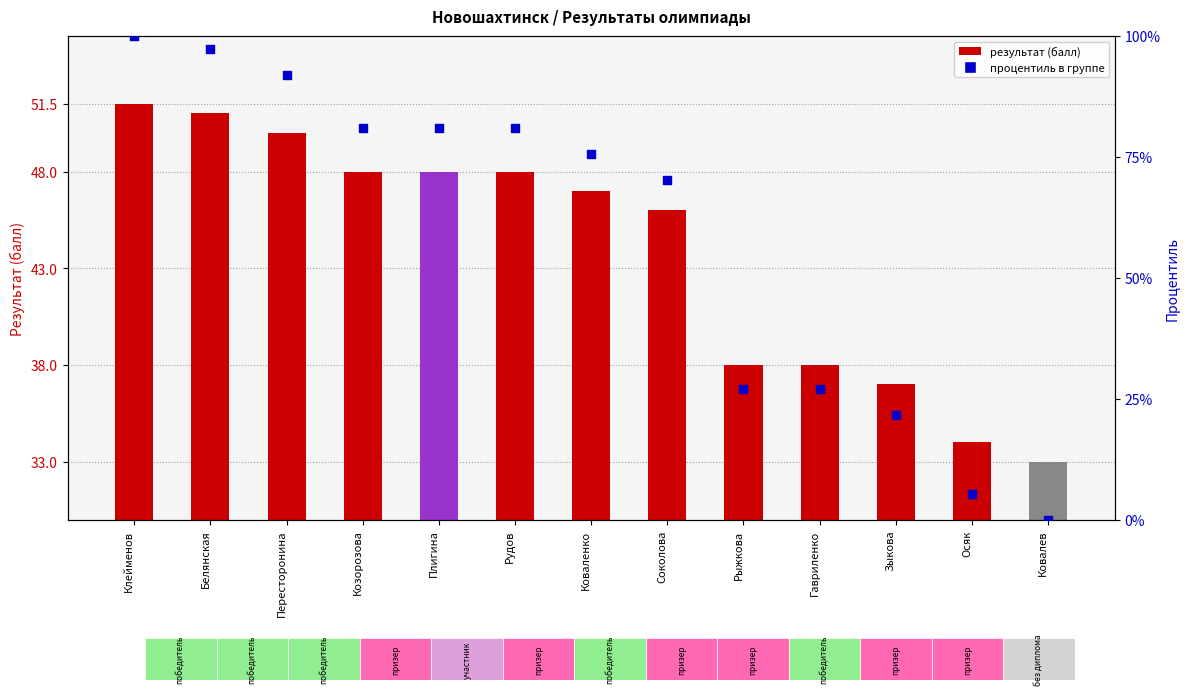

Which series reaches the minimum Y coordinate?

процентиль в группе